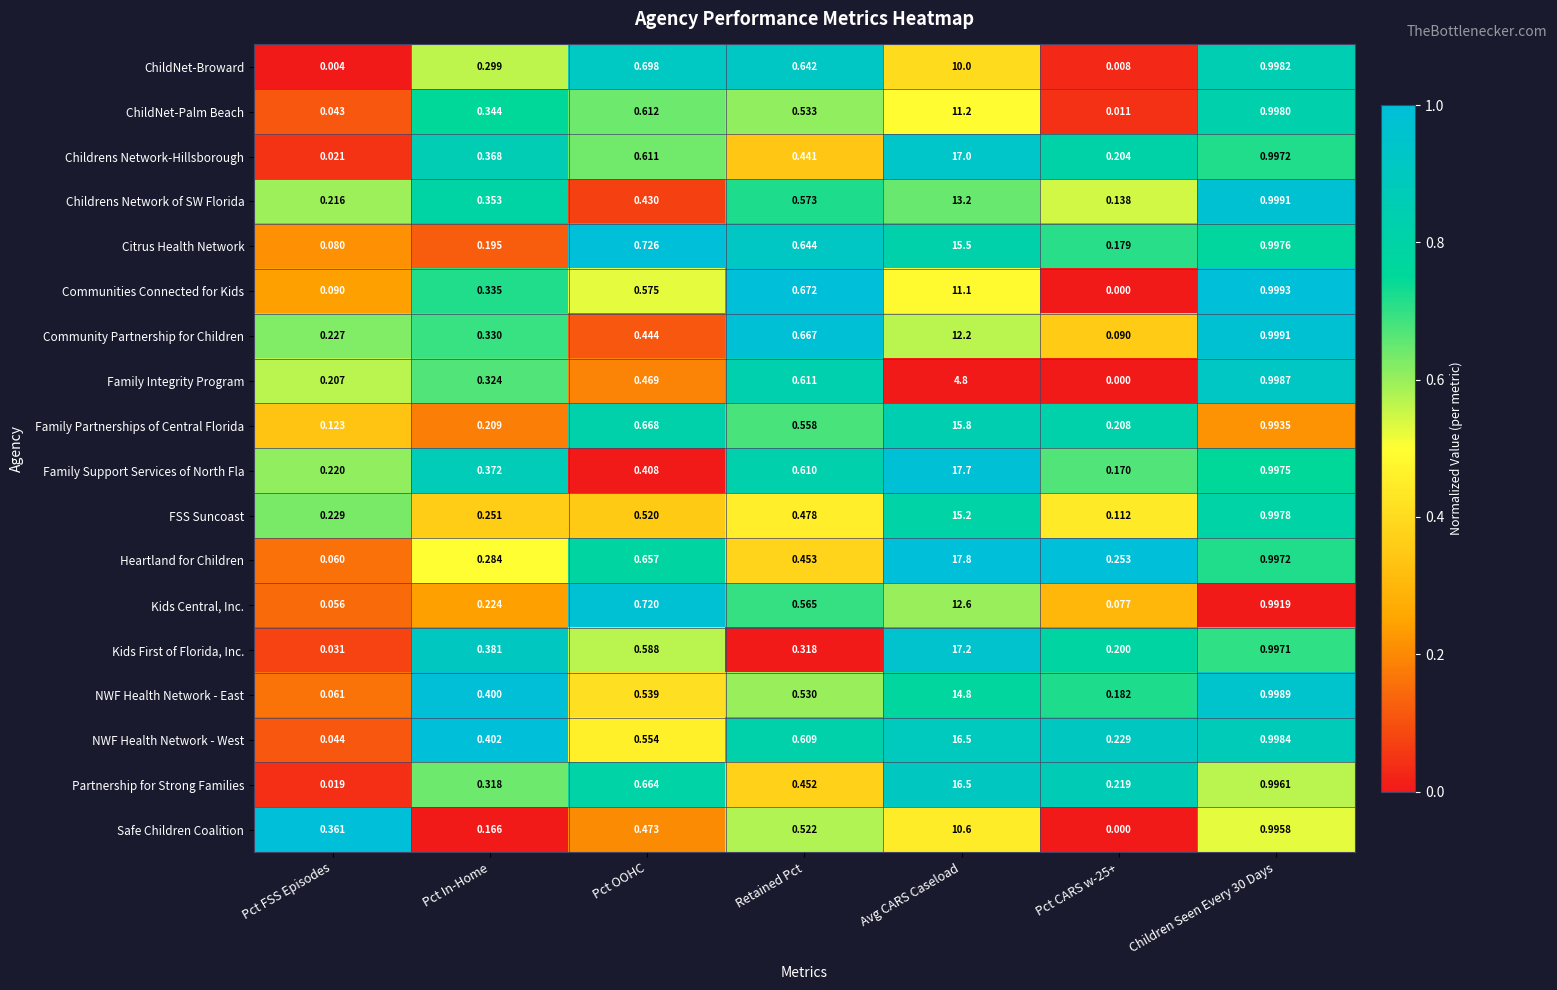

Which label corresponds to the smallest value in the chart?

Pct CARS w-25+